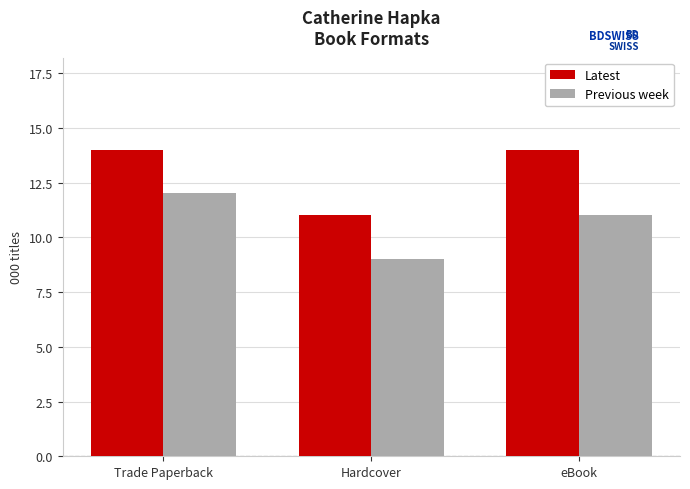

Reading left to right, list all the values displayed in this chart.

Latest: 14	11	14
Previous week: 12	9	11